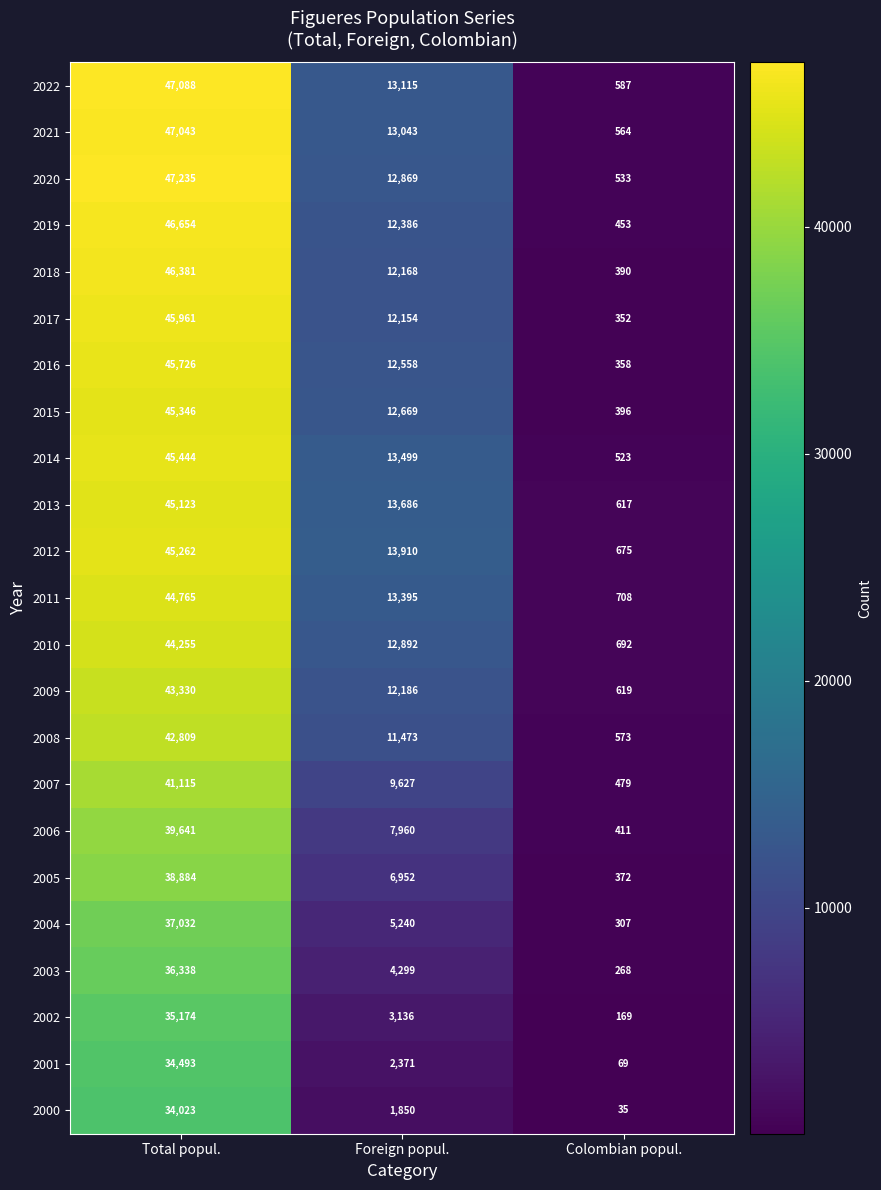

How many 2012 values are between 675 and 45262?

3